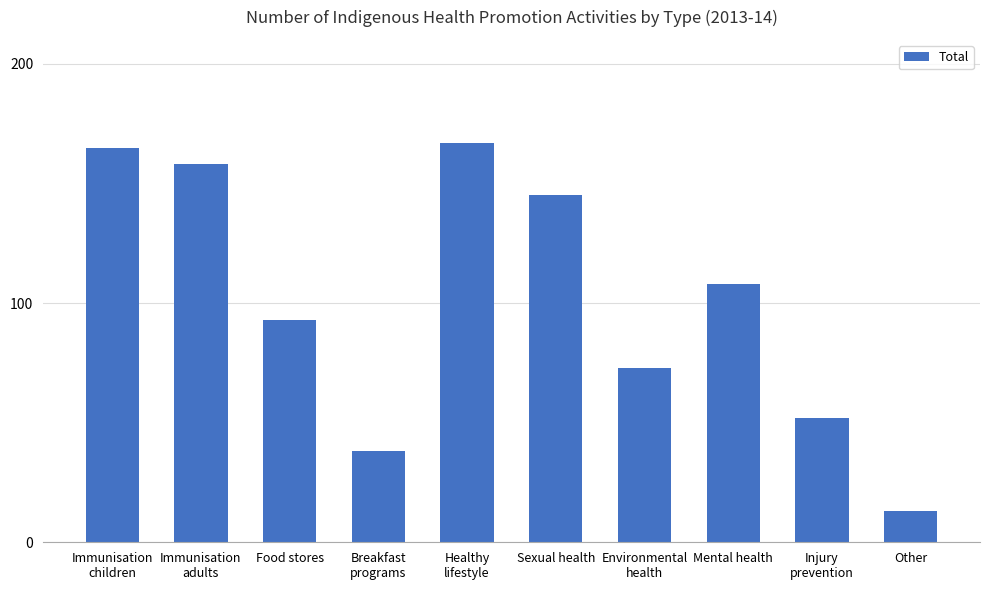

What position from the right is Environmental
health?

4